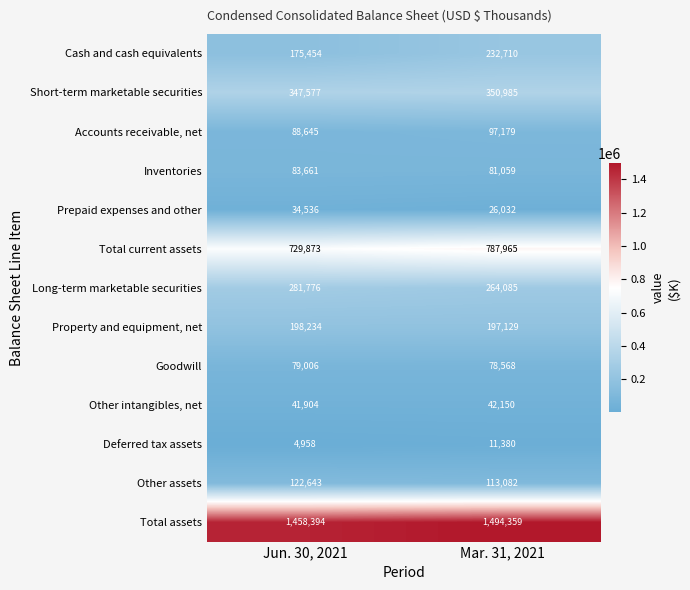

What is the total value across all series at Jun. 30, 2021?

3646661